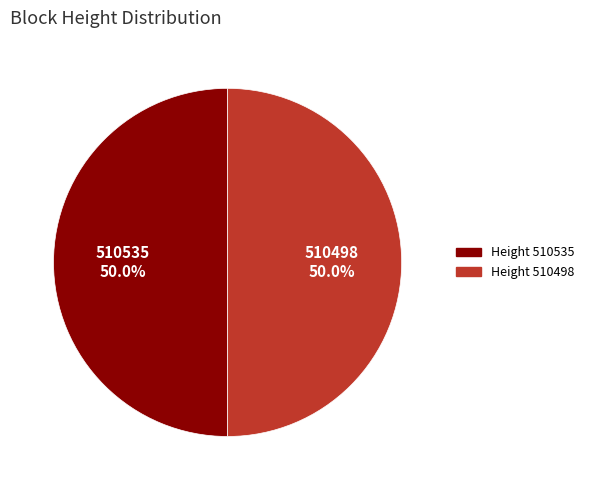

Approximately how many times larger is the value at Height 510498 compared to Height 510535?

1.0